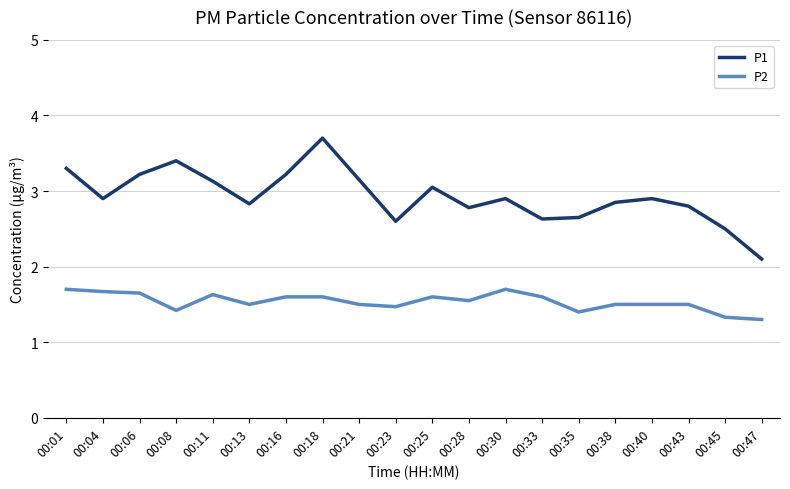

What is the difference between the highest and lowest values at 00:13?

1.3